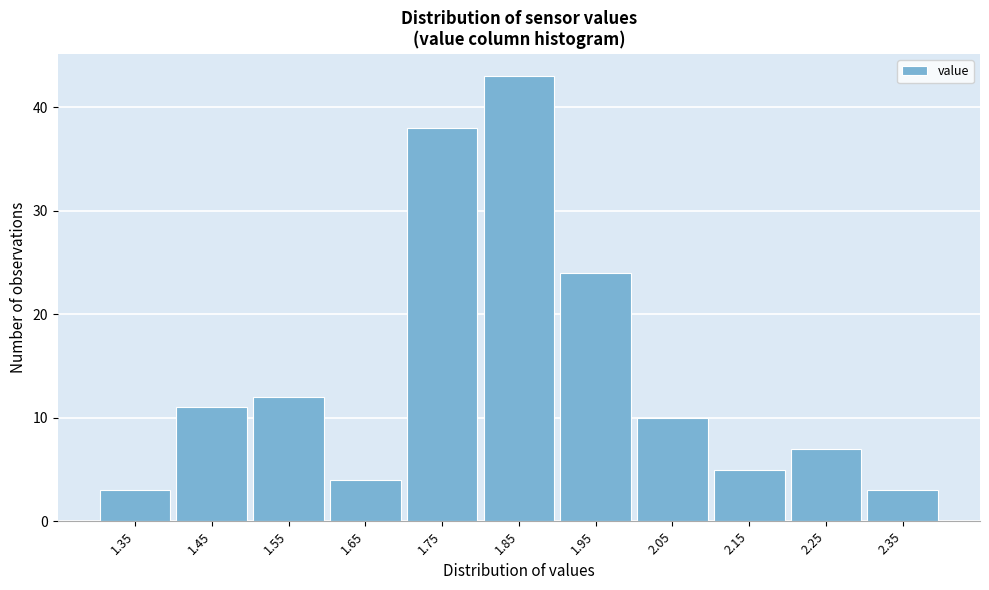

Reading left to right, what are all the values shown in this chart?

3	11	12	4	38	43	24	10	5	7	3